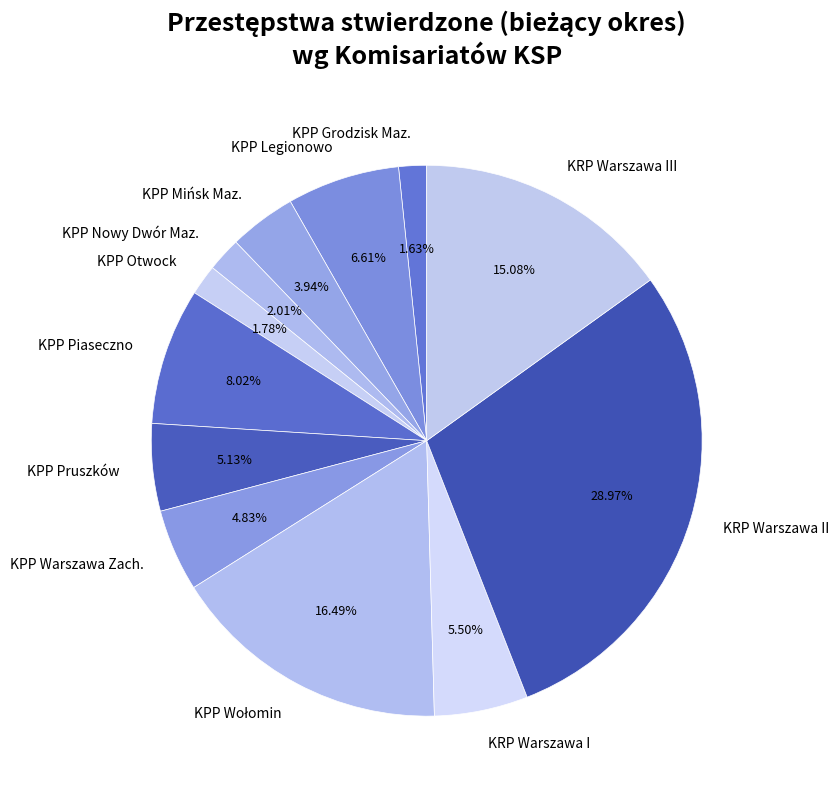

Combined, what portion of the pie is KPP Mińsk Maz. and KPP Otwock?

5.7%